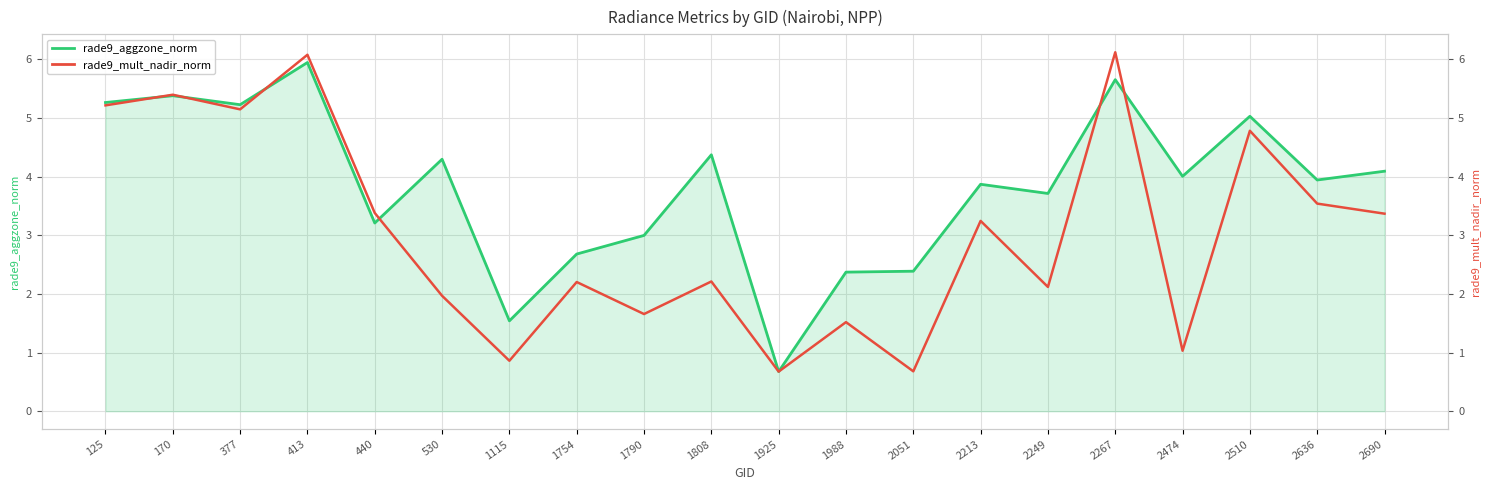

Which category has the highest value in the rade9_mult_nadir_norm series?

2267